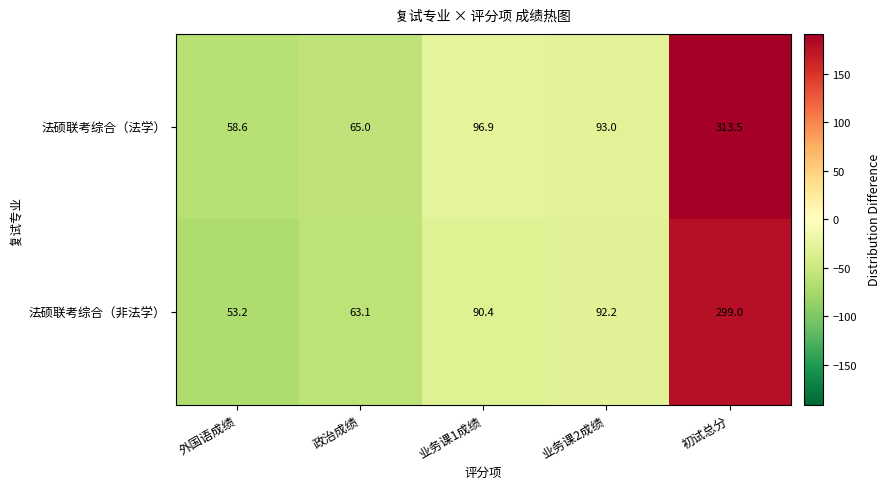

Reading left to right, transcribe all the data shown in this chart.

法硕联考综合（法学）: 外国语成绩=58.6	政治成绩=65.0	业务课1成绩=96.9	业务课2成绩=93.0	初试总分=313.5
法硕联考综合（非法学）: 外国语成绩=53.2	政治成绩=63.1	业务课1成绩=90.4	业务课2成绩=92.2	初试总分=299.0